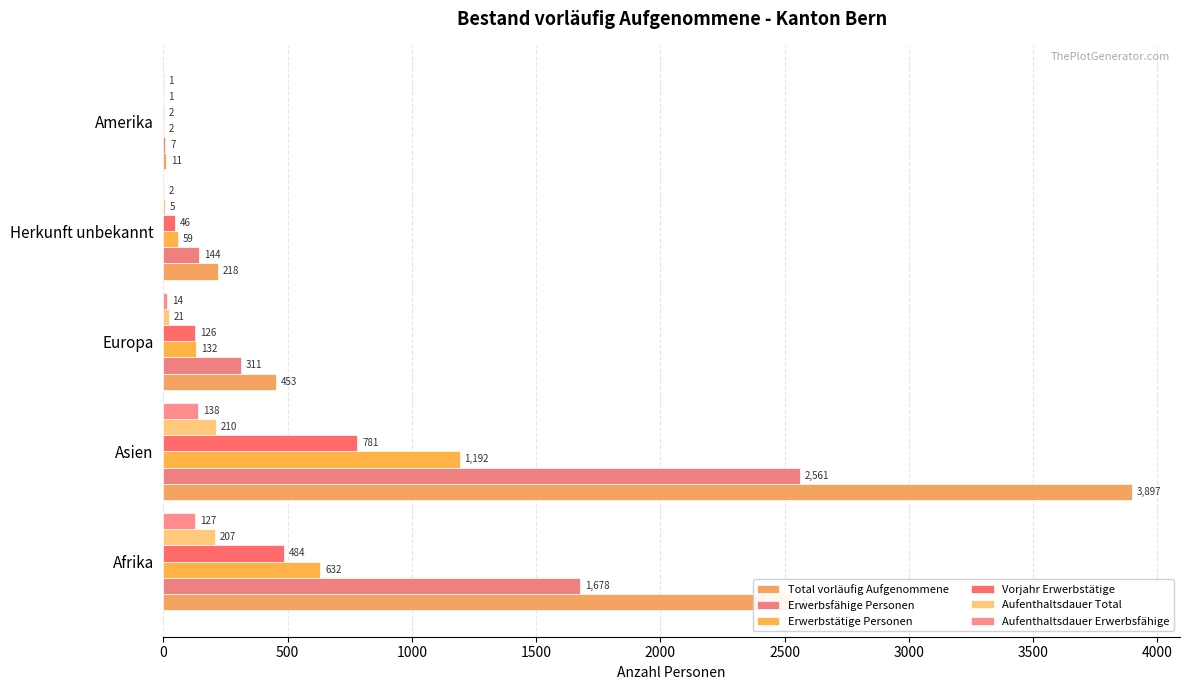

How many series are shown in this chart?

6